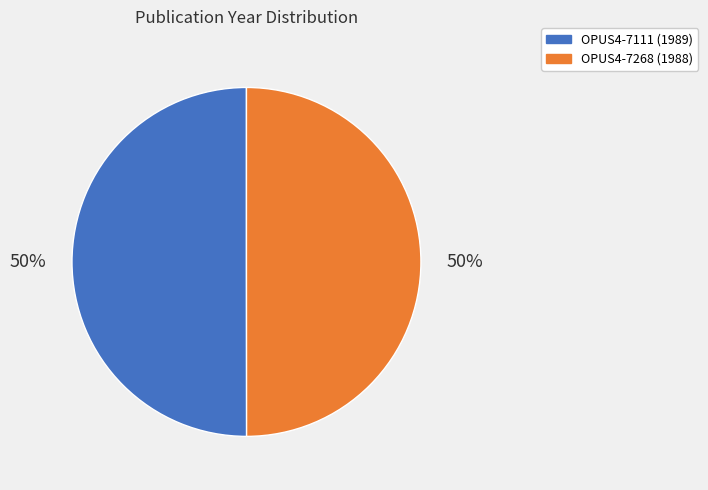

Do OPUS4-7111 and OPUS4-7268 together represent more than half of the pie?

Yes